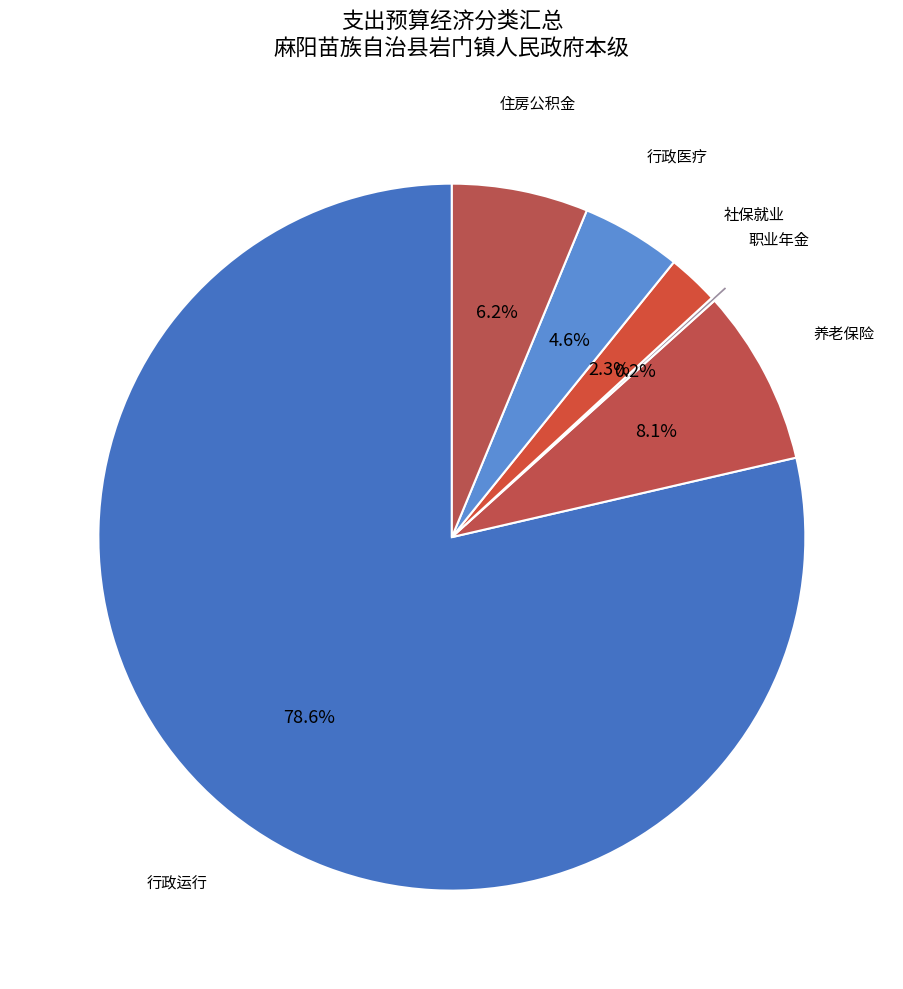

To the nearest percent, what is the difference between the largest and smallest slice percentages?

78%